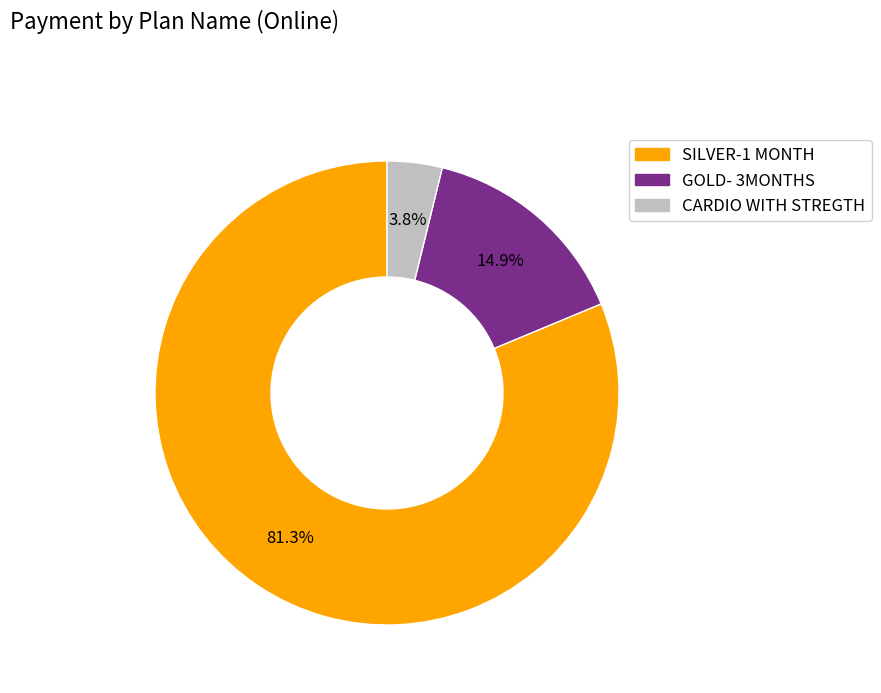

Is there a majority slice in this chart?

Yes